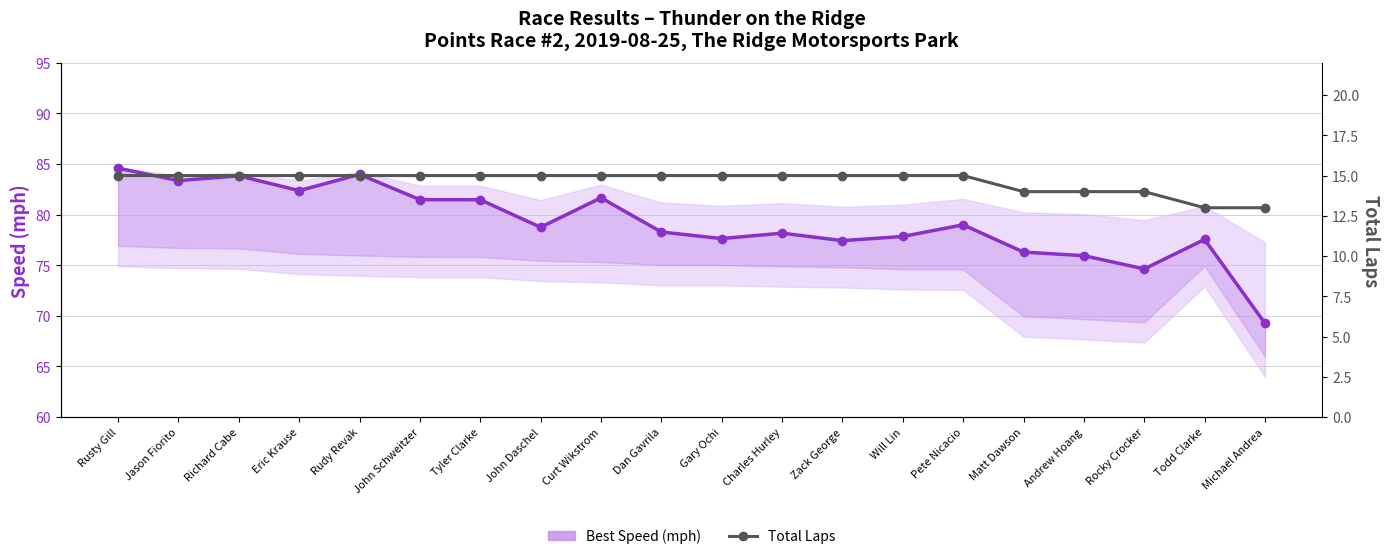

List the series in order of their overall mean, highest first.

Best Speed (mph), Total Laps